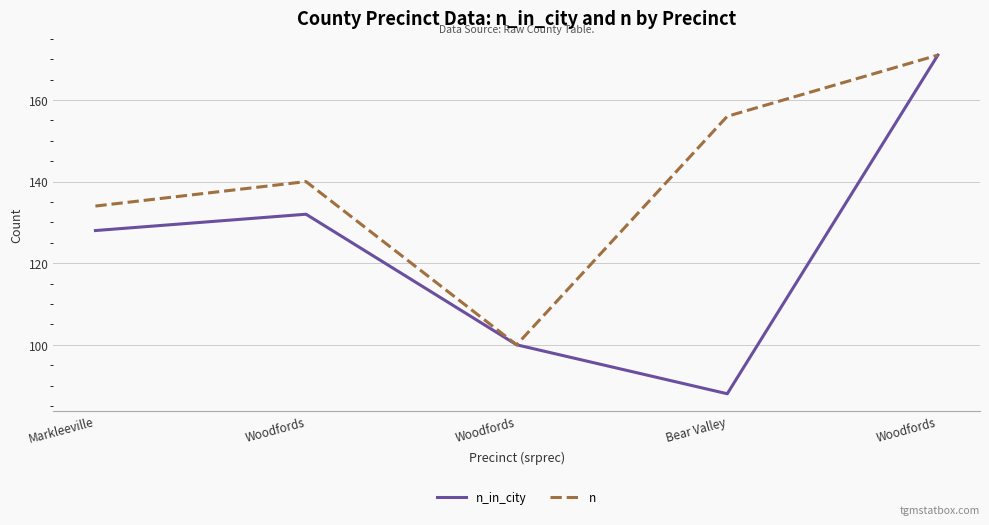

The value of n_in_city at Woodfords is 100. True or false?

True